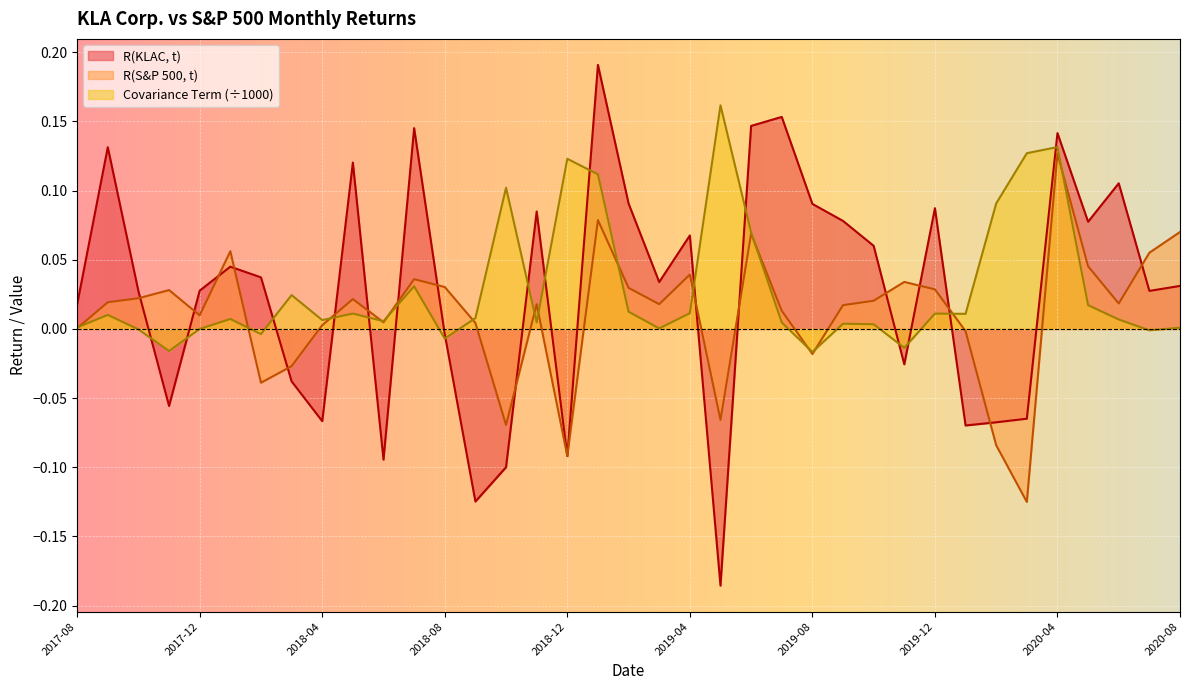

How many lines are shown in the chart?

3